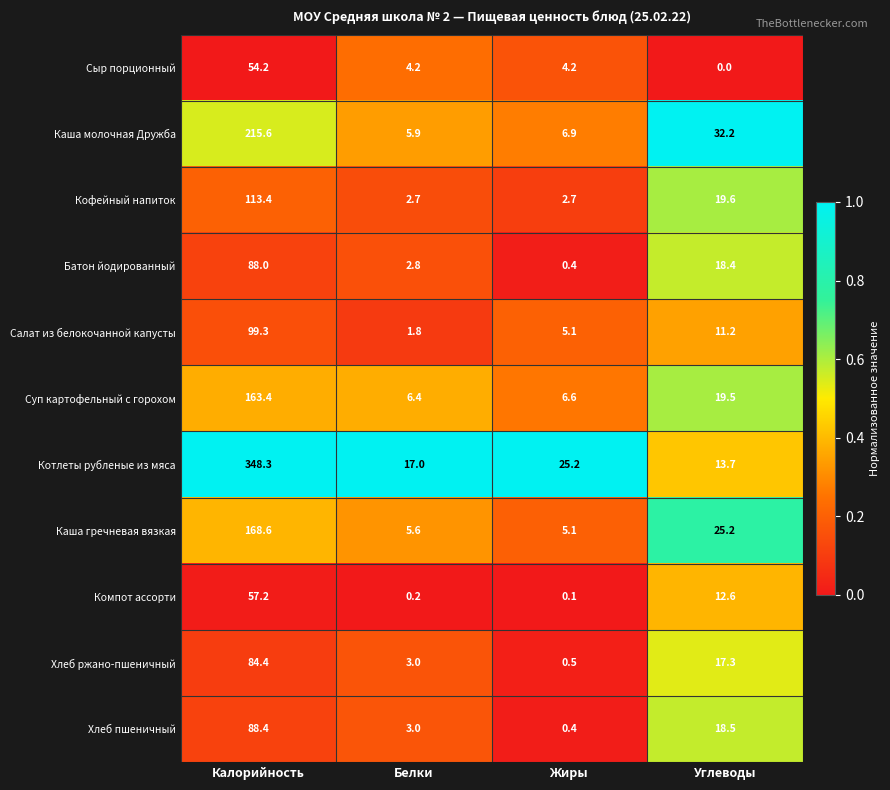

What is the difference between the highest and lowest values at Углеводы?

32.2